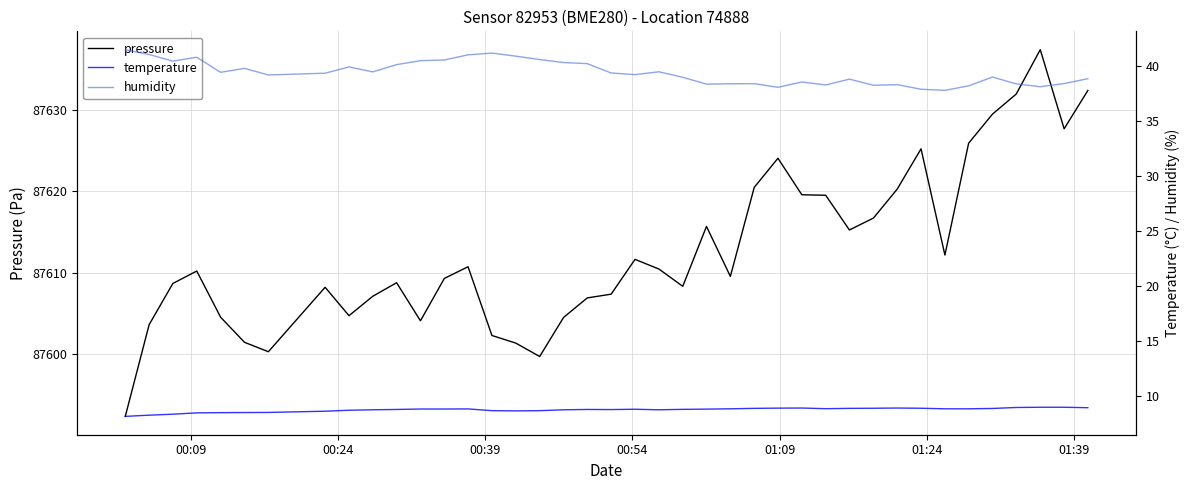

What is the lowest value of the pressure series?

87592.3